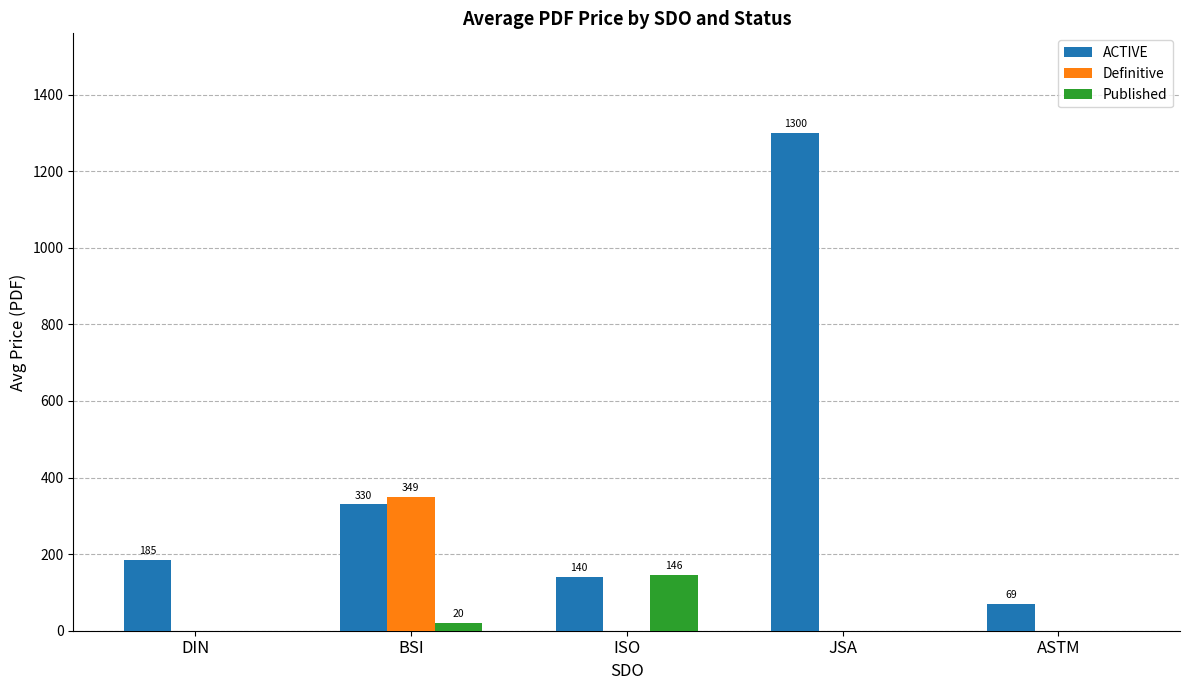

What is the maximum value shown in the chart?

1300.0